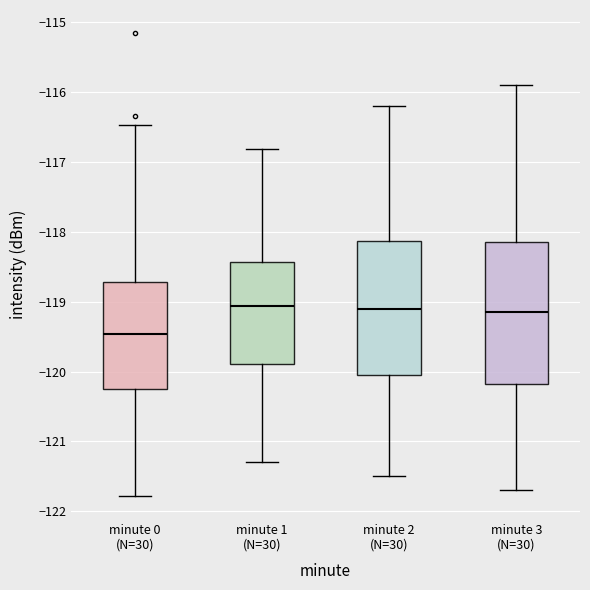

Which box has the lowest median line?

minute 0 (N=30)